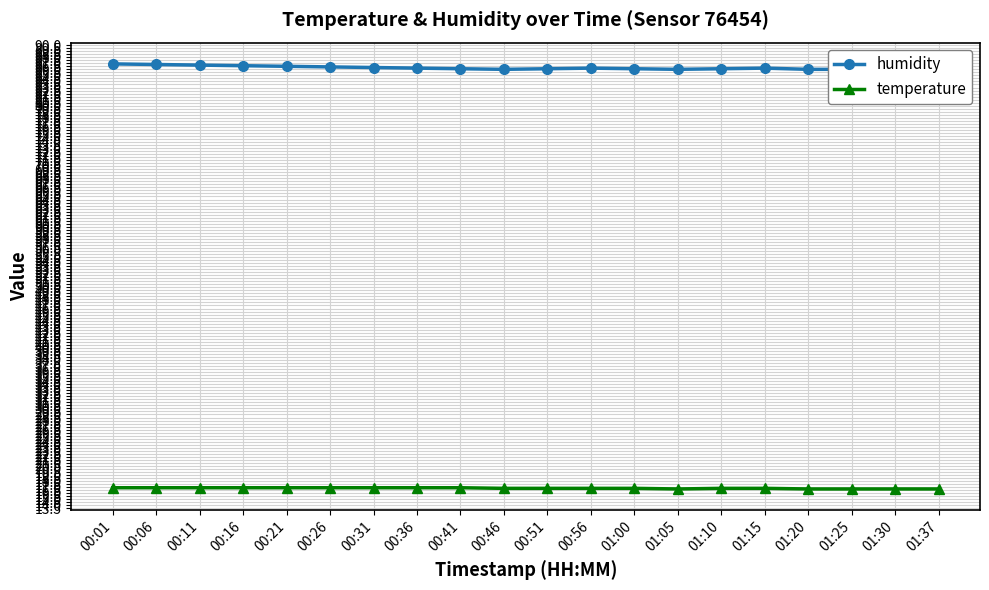

True or false: temperature and humidity cross at least once.

False